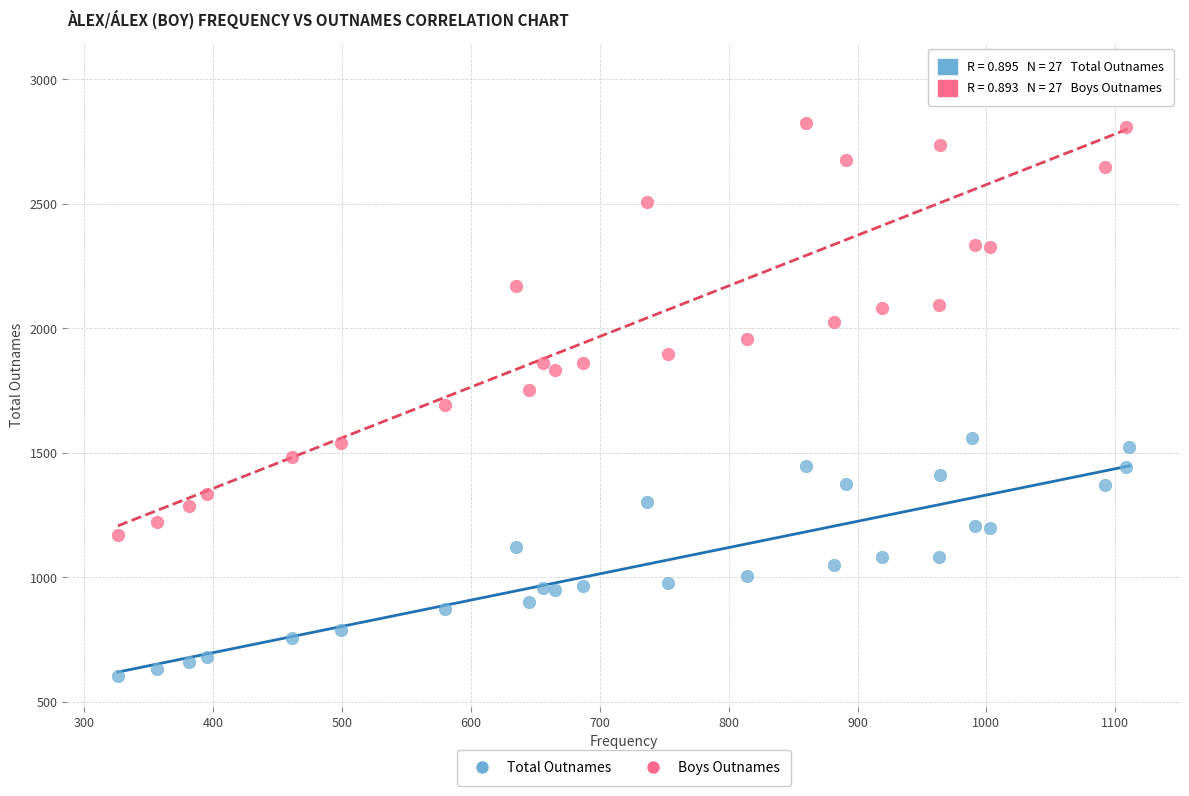

Across all data points, what is the range of X values (max minus min)?

785